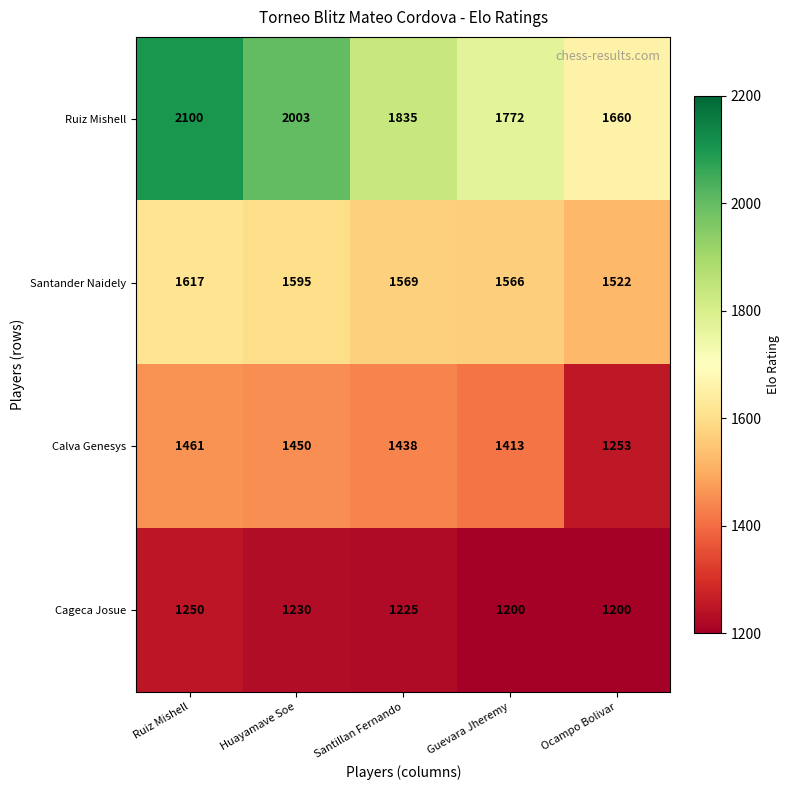

What is the average value of the Santander Naidely series?

1574